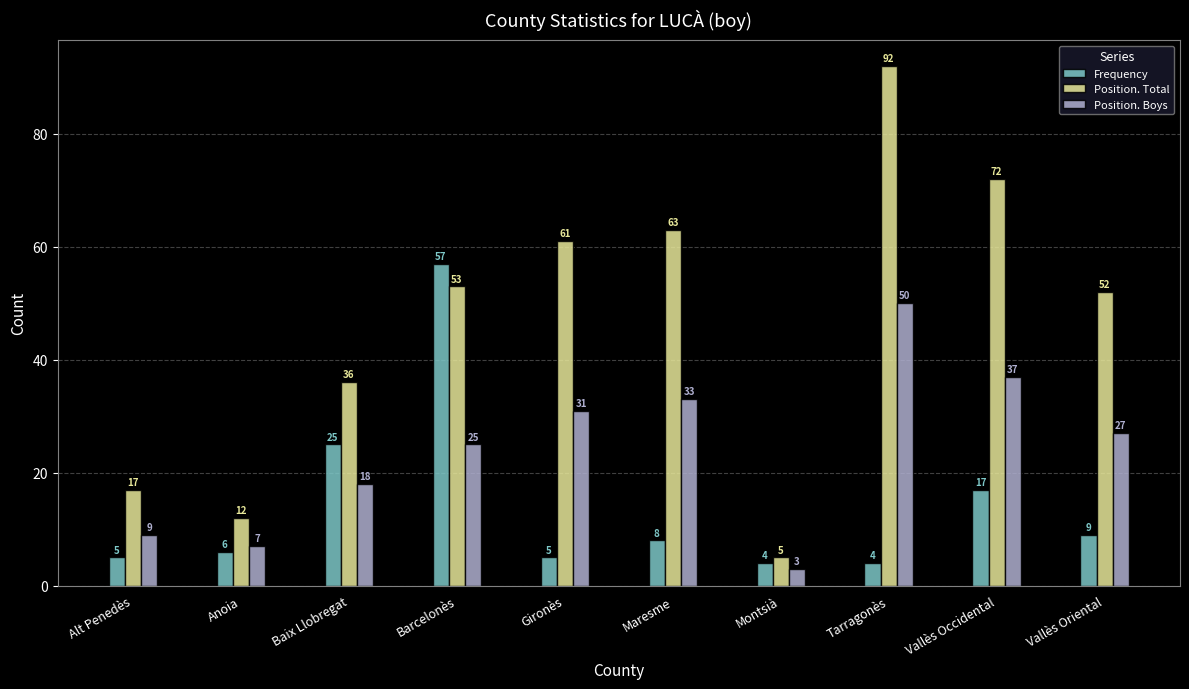

Where does the Position. Boys series first go above 27?

Gironès